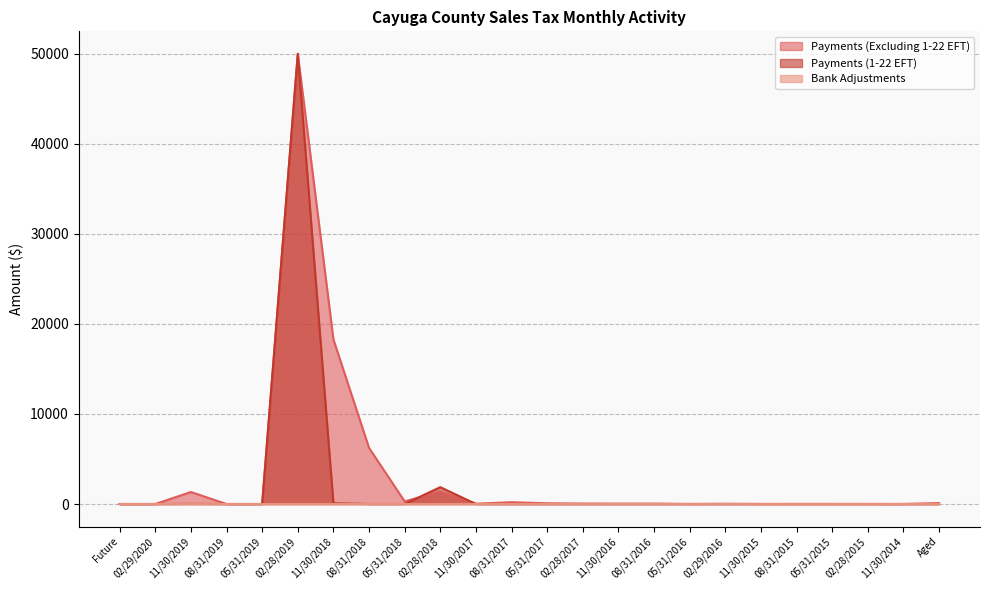

Between 08/31/2017 and 11/30/2014, which series saw the biggest shift?

Bank Adjustments